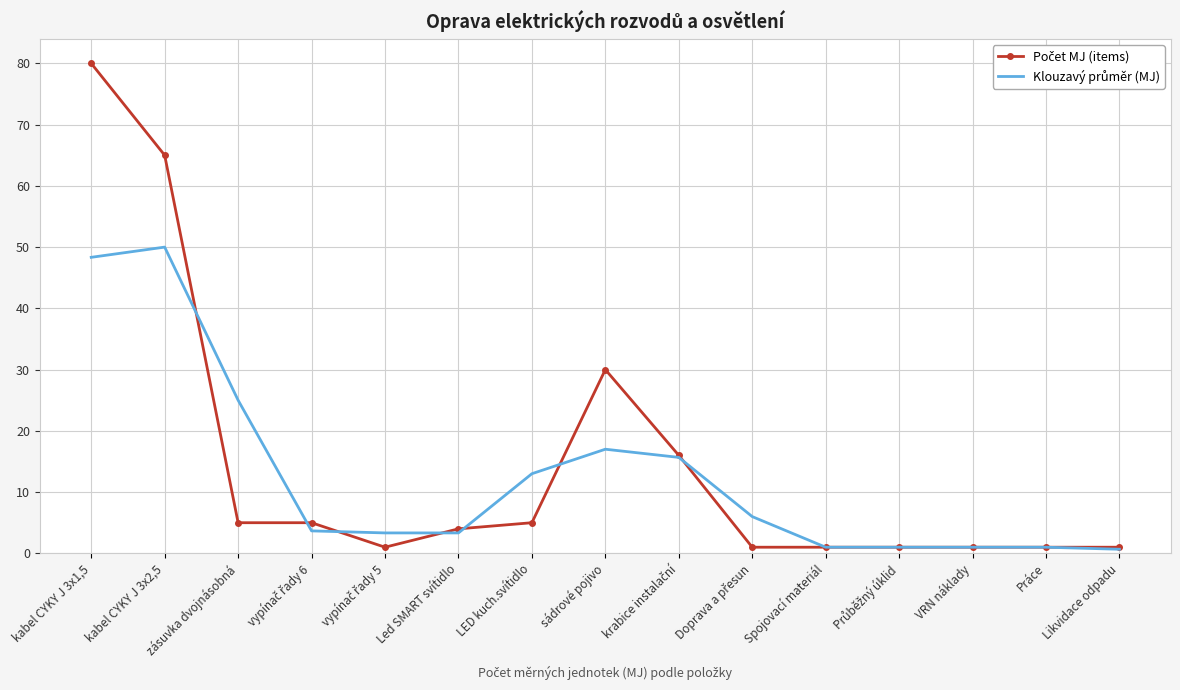

What is the greatest value displayed?

80.0